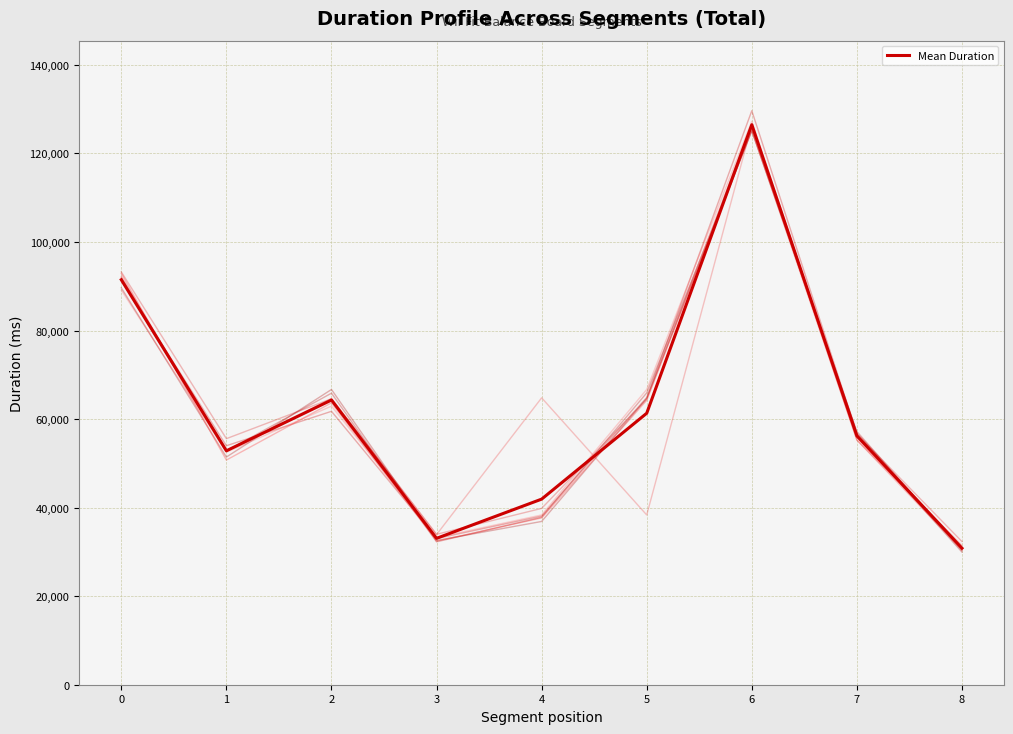

Is this an area chart (filled region under the line)?

No